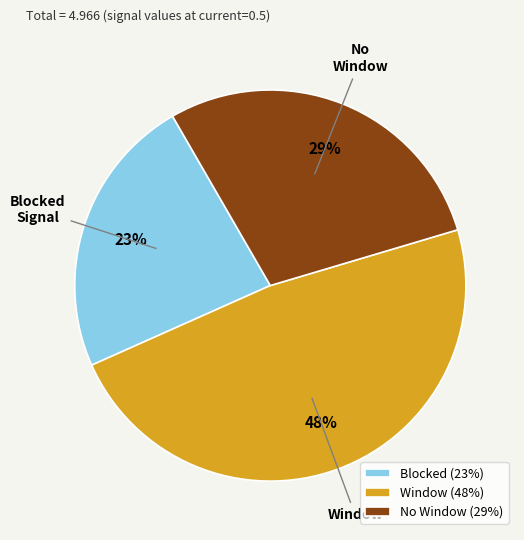

To the nearest percent, what is the difference between the largest and smallest slice percentages?

25%